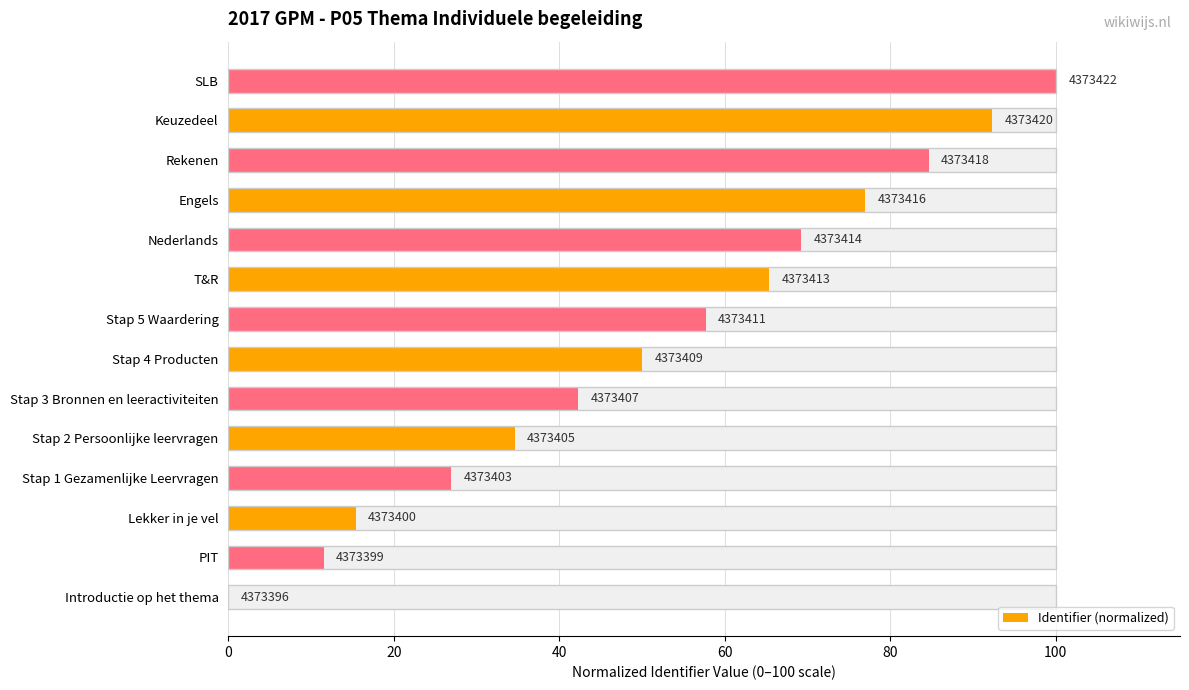

The value at Introductie op het thema is -53.4. True or false?

False